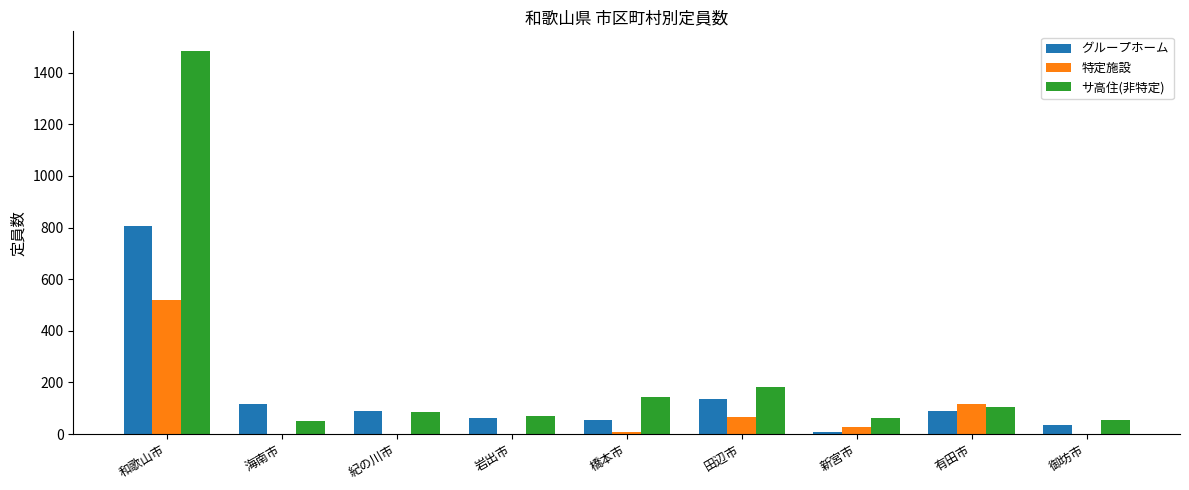

Which series has the largest range (max minus min)?

サ高住(非特定)